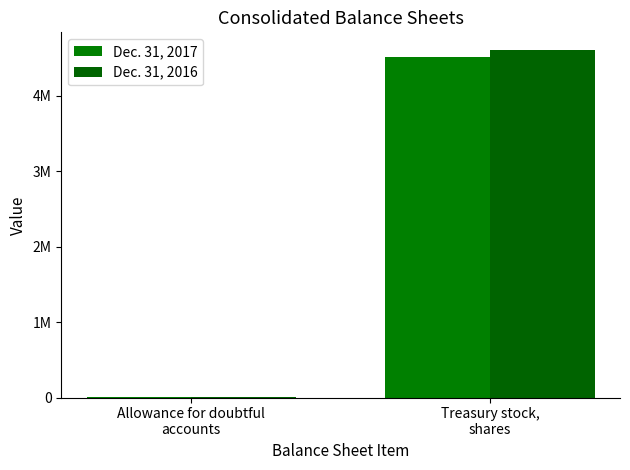

What is the difference between the Dec. 31, 2016 values at Allowance for doubtful
accounts and Treasury stock,
shares?

4612178